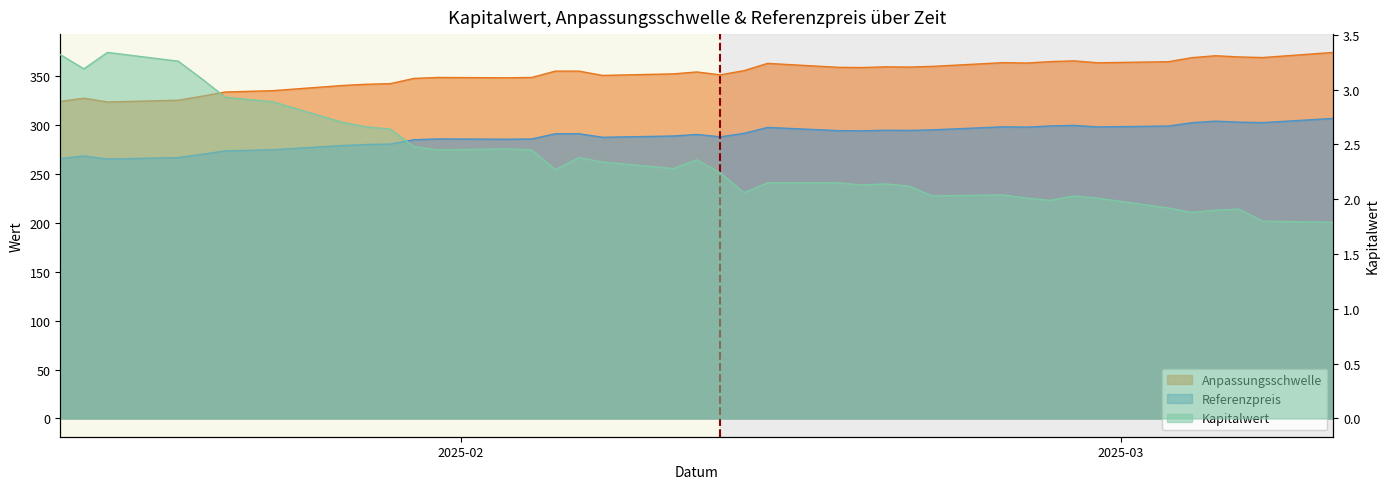

Which category has the highest value across all series?

2025-03-10